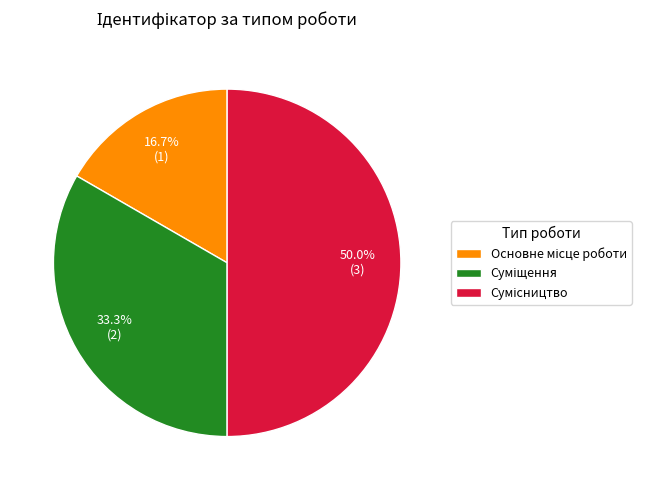

How many segments does this pie chart have?

3